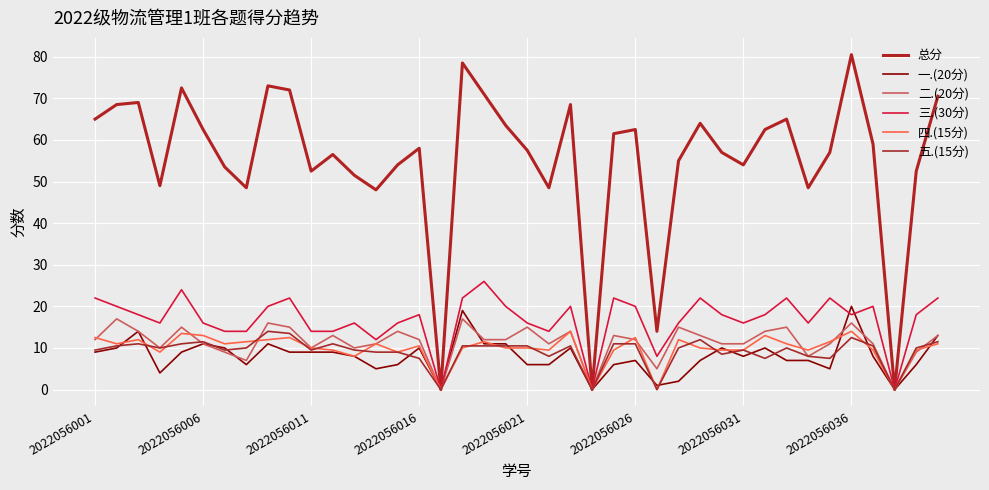

Is this an area chart (filled region under the line)?

No